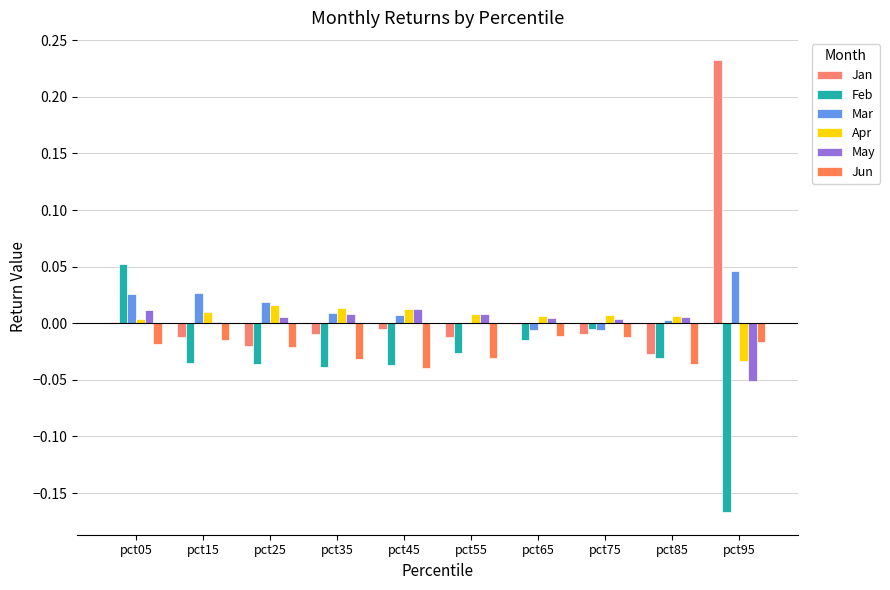

What are all the series names shown in the legend?

Jan, Feb, Mar, Apr, May, Jun